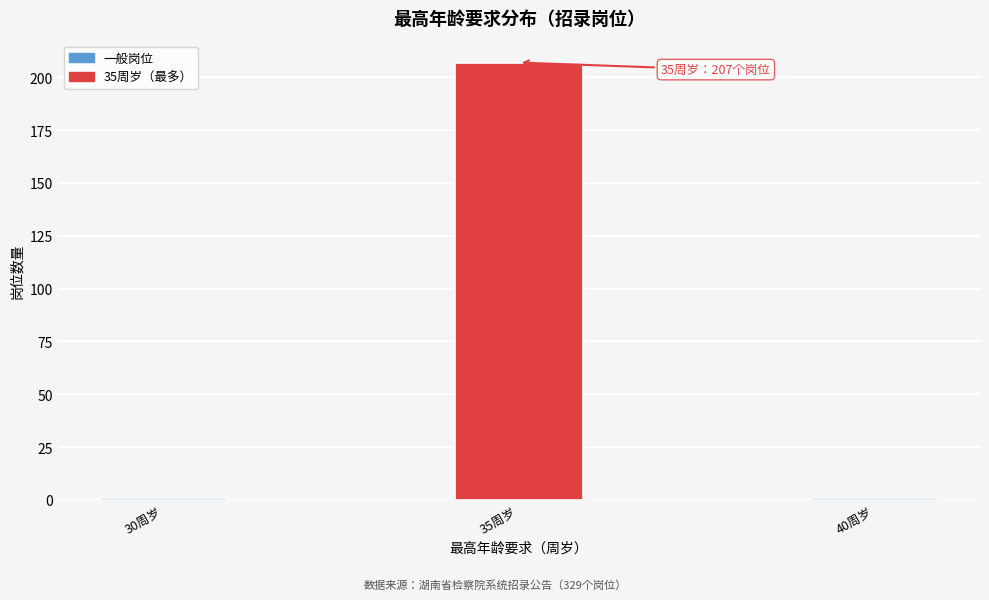

Reading right to left, extract all data points from this chart.

1	207	1